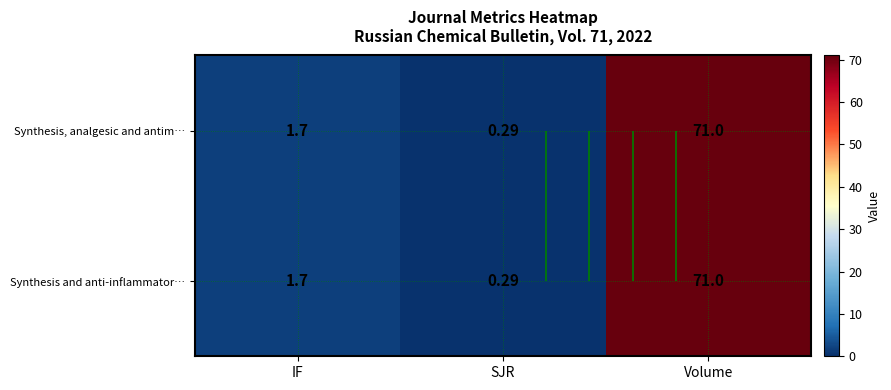

Is it true that Synthesis and anti-inflammator… equals 71.0 at Volume?

True